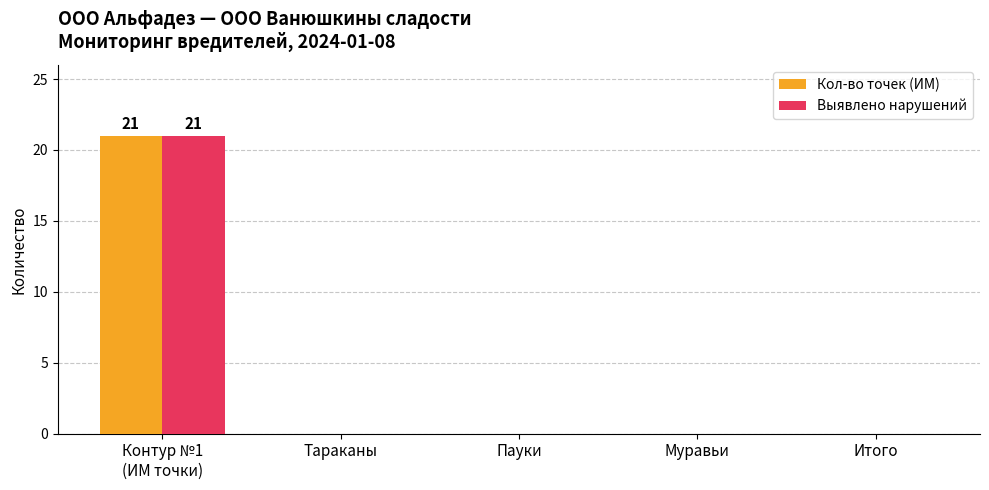

How many series are shown in this chart?

2